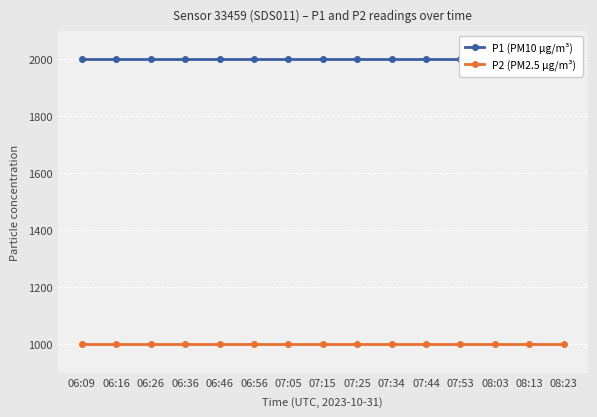

What is the total value across all series at 07:25?

2999.8